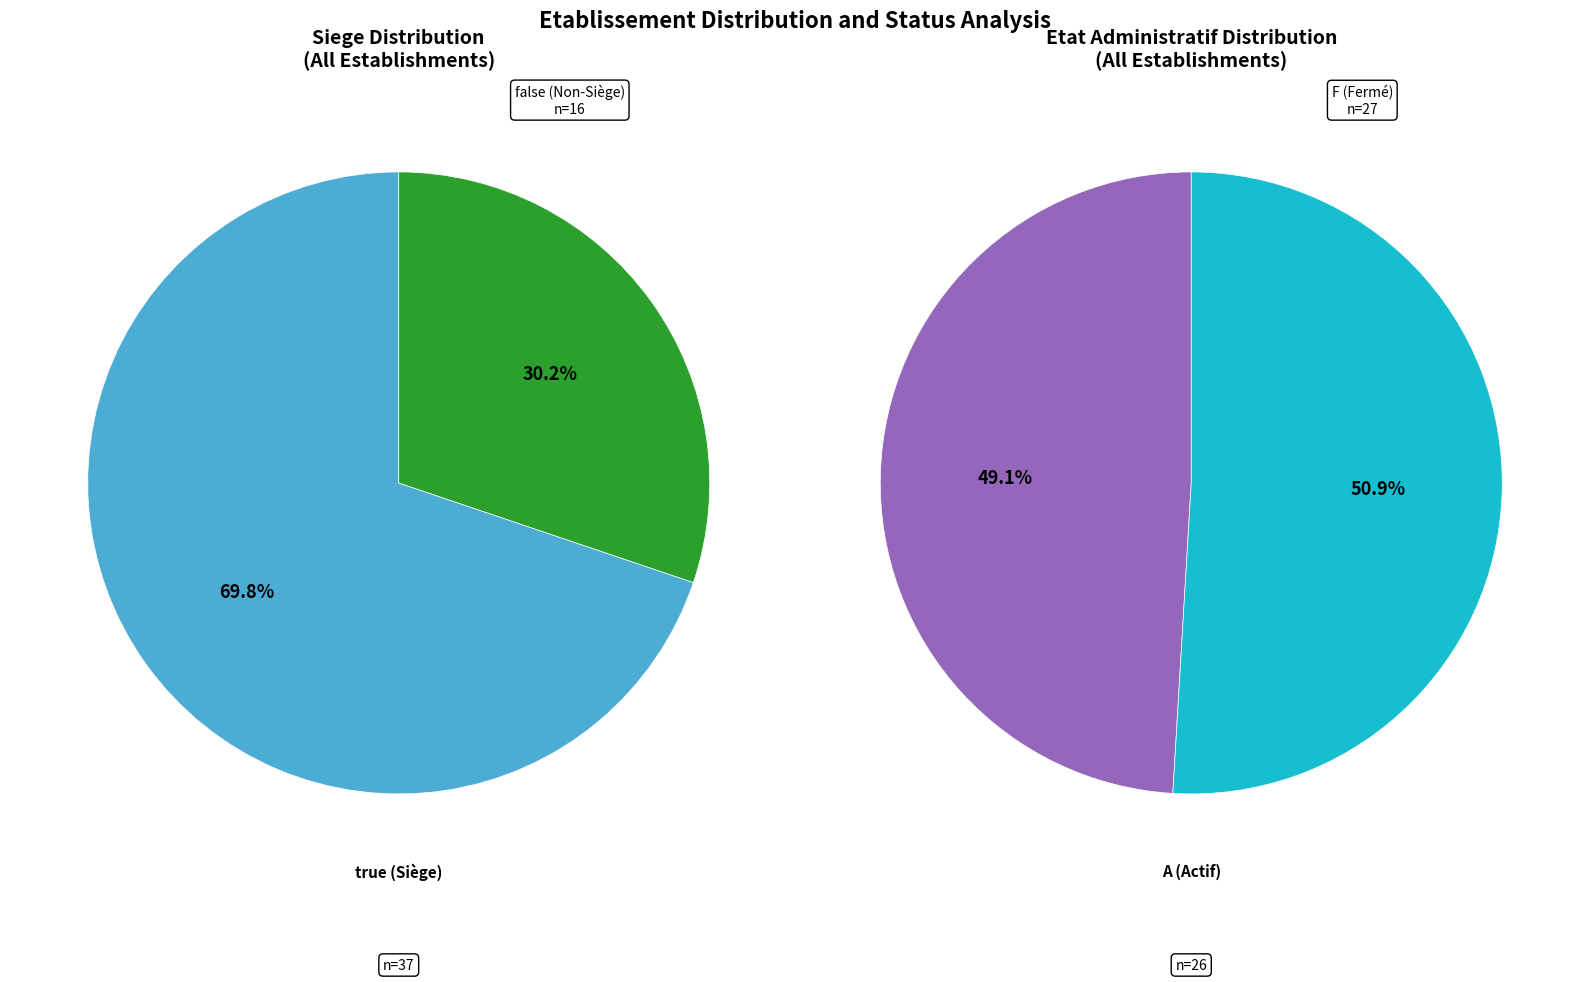

Count the number of slices in the pie.

2